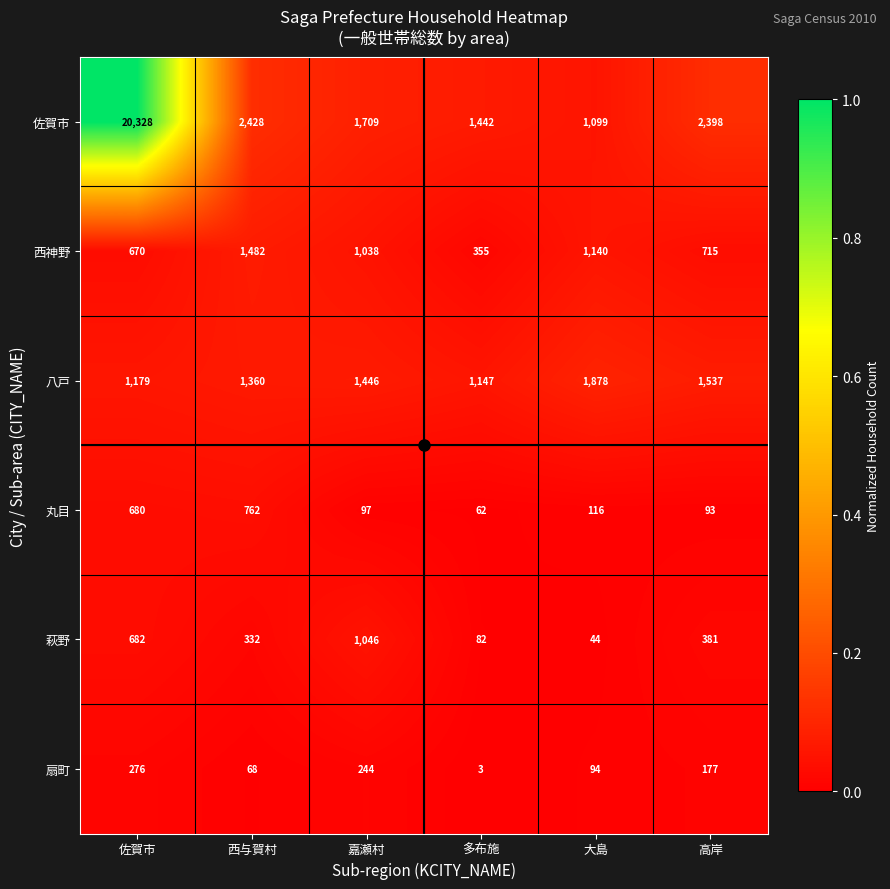

Which series has the largest total across all categories?

佐賀市